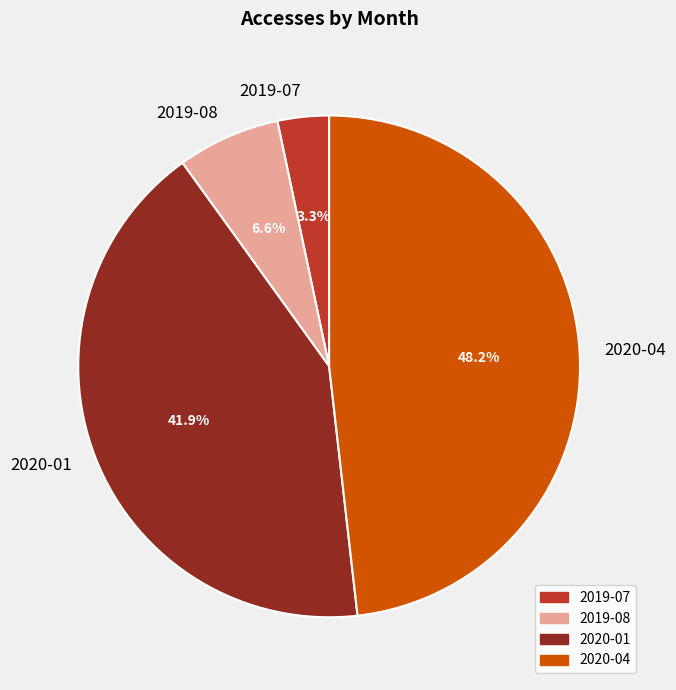

Which category has the biggest portion of the pie?

2020-04